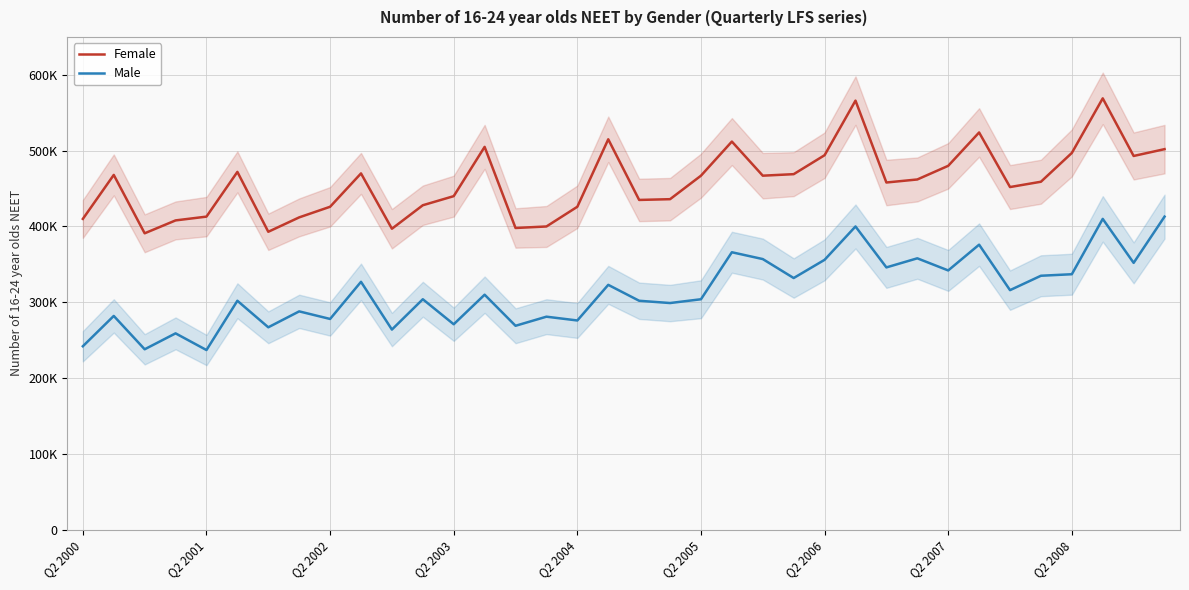

Is the value of Male at Q2 2005 greater than the value of Female at 26?

No